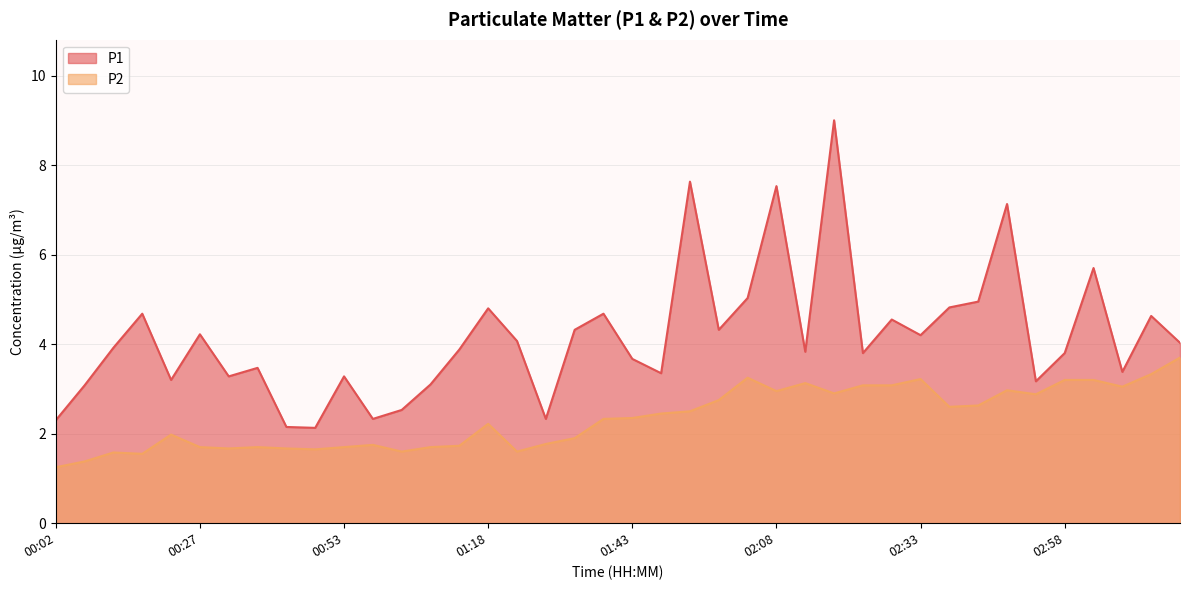

Which series changed the most between 00:22 and 01:43?

P1